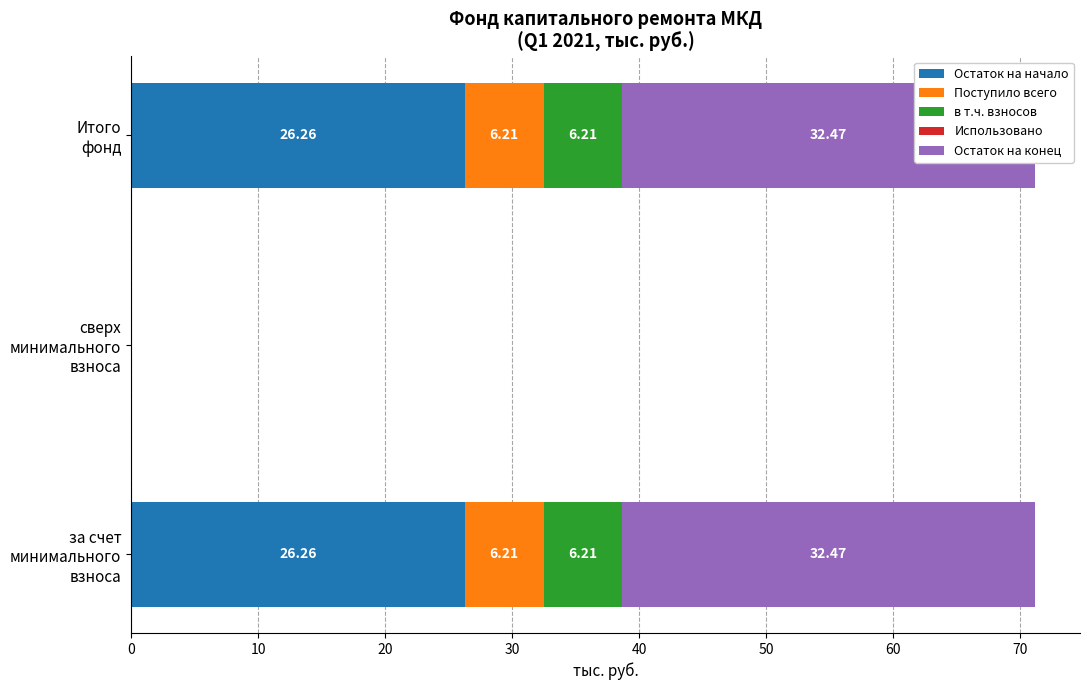

Is the value of Остаток на конец at Итого фонд greater than the value of Остаток на начало at за счет минимального взноса?

Yes